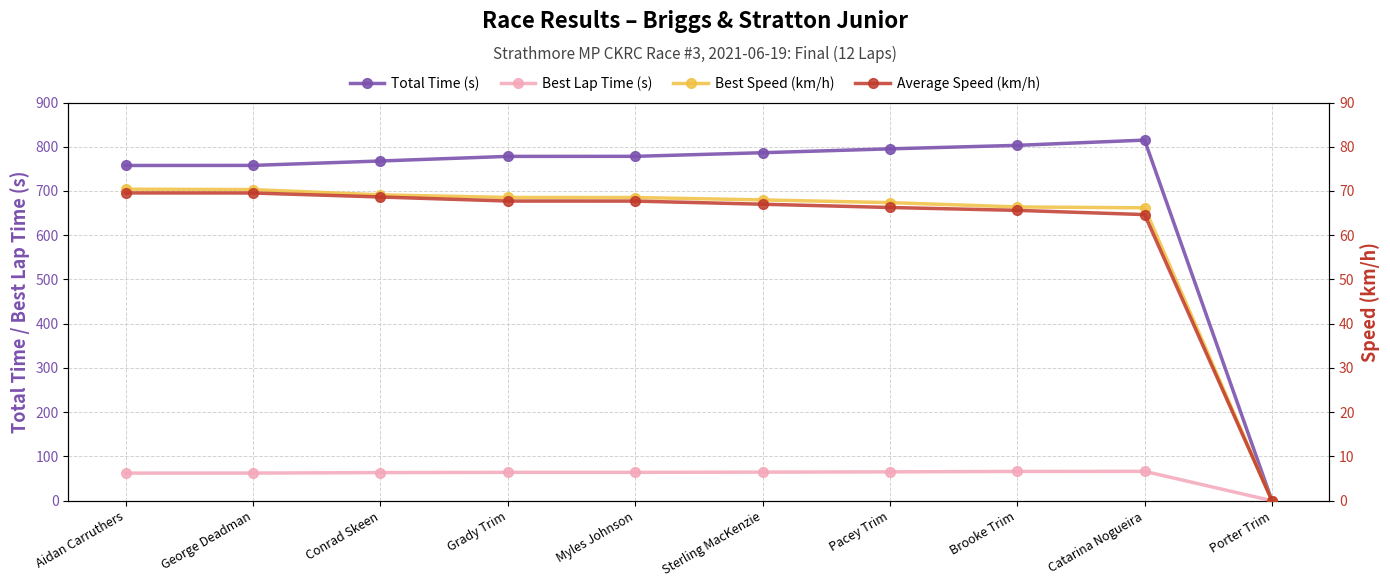

What is the label of the 3rd point from the left?

Conrad Skeen